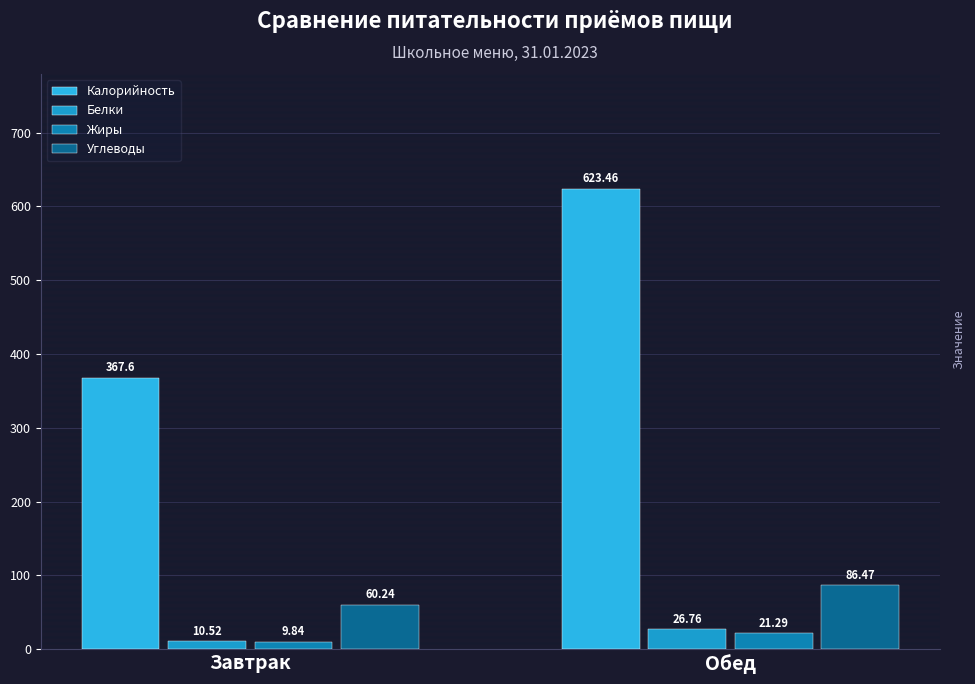

How many data points in Белки are less than 26?

1